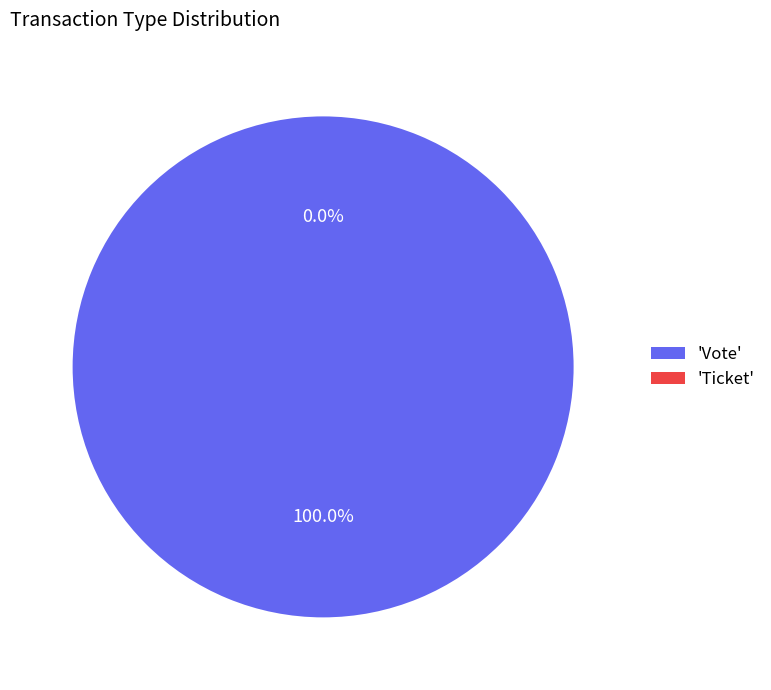

Which slice represents more than half of the pie?

Vote